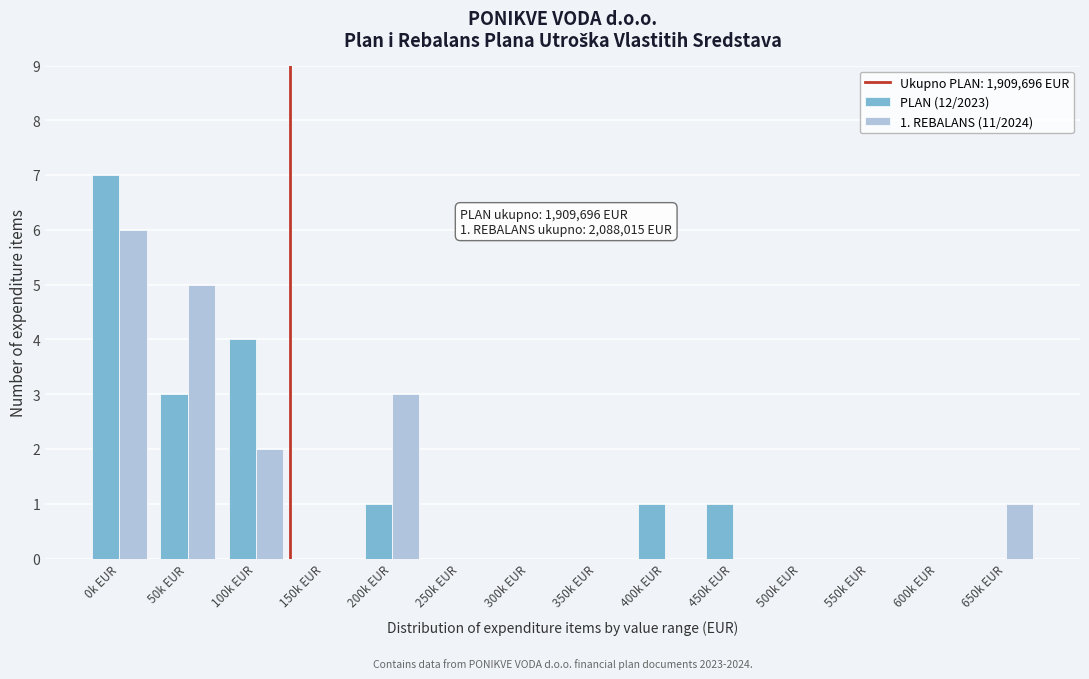

Reading left to right, what are all the values shown in this chart?

PLAN (12/2023): 0k EUR=7	50k EUR=3	100k EUR=4	150k EUR=0	200k EUR=1	250k EUR=0	300k EUR=0	350k EUR=0	400k EUR=1	450k EUR=1	500k EUR=0	550k EUR=0	600k EUR=0	650k EUR=0
1. REBALANS (11/2024): 0k EUR=6	50k EUR=5	100k EUR=2	150k EUR=0	200k EUR=3	250k EUR=0	300k EUR=0	350k EUR=0	400k EUR=0	450k EUR=0	500k EUR=0	550k EUR=0	600k EUR=0	650k EUR=1